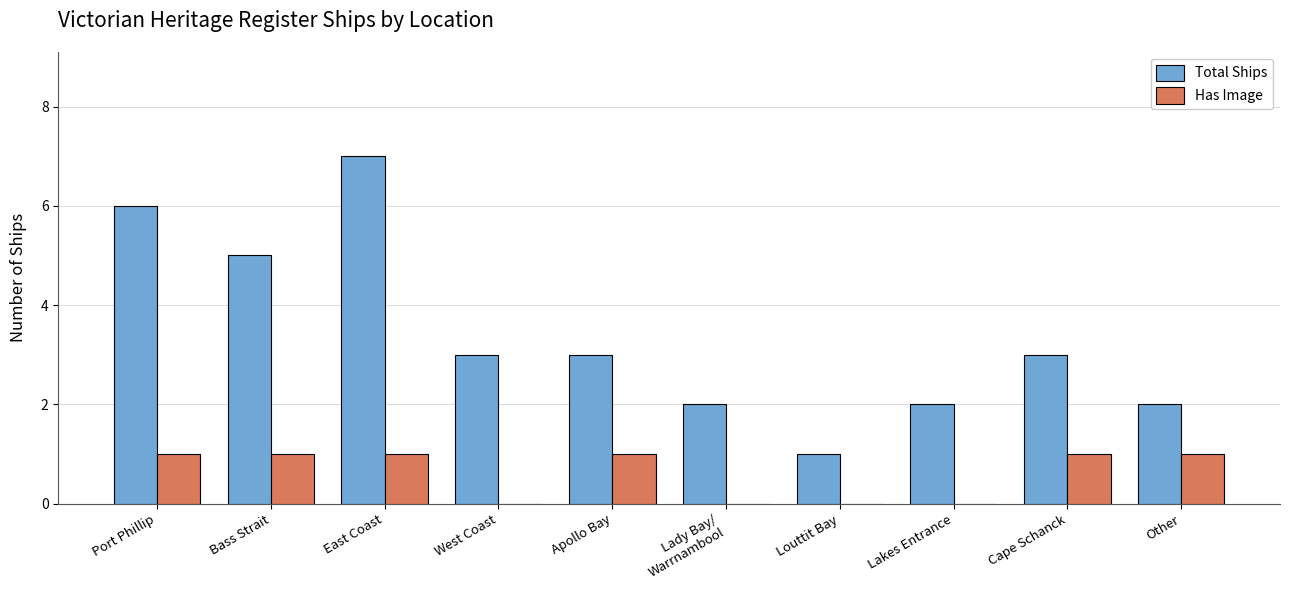

Reading left to right, transcribe all the data shown in this chart.

Total Ships: 6	5	7	3	3	2	1	2	3	2
Has Image: 1	1	1	0	1	0	0	0	1	1